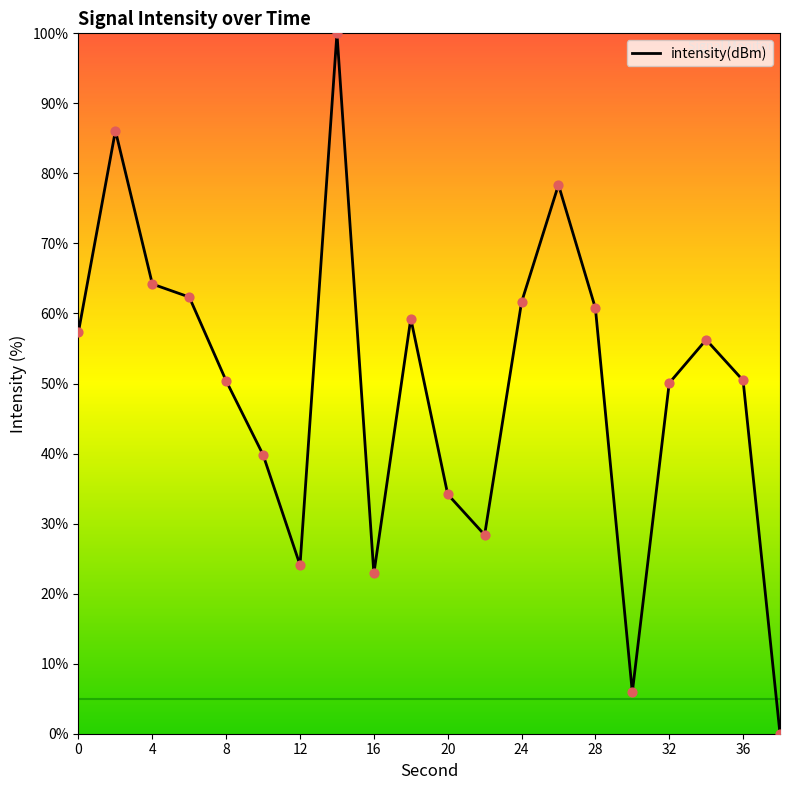

What is the difference between the maximum and minimum values?

100.0